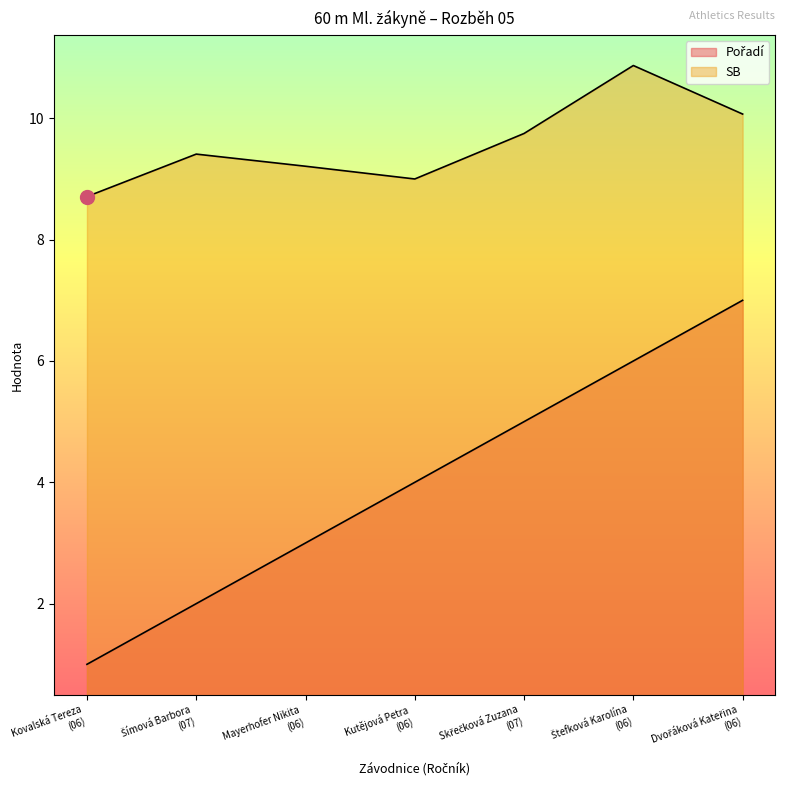

Count the number of categories in the chart.

7